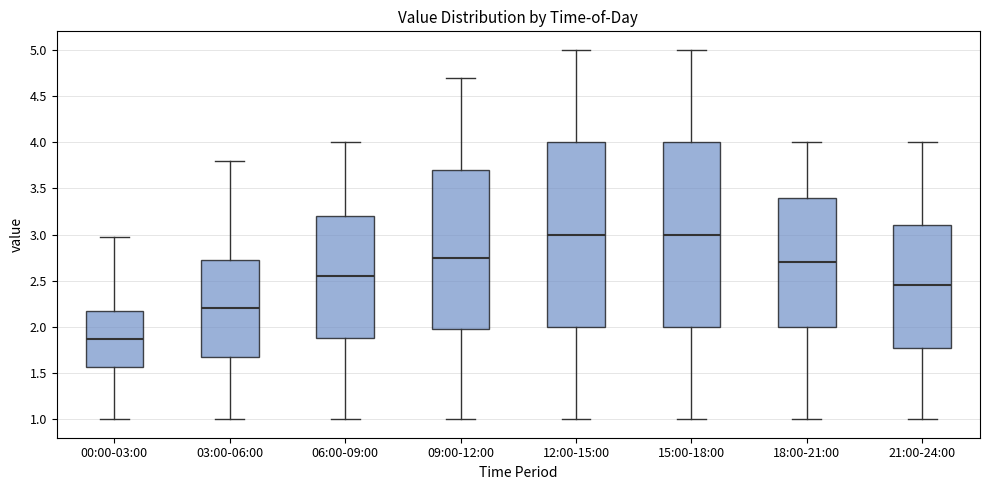

Reading left to right, read every box against the y-axis: the position of its median line, the range the box covers, and the ends of its whiskers. The values are not printed on the chart, so give them approximately, as read against the axis.

00:00-03:00: median 1.85, box 1.55 to 2.15, whiskers 1.00 to 2.95
03:00-06:00: median 2.20, box 1.70 to 2.75, whiskers 1.00 to 3.80
06:00-09:00: median 2.55, box 1.90 to 3.20, whiskers 1.00 to 4.00
09:00-12:00: median 2.75, box 2.00 to 3.70, whiskers 1.00 to 4.70
12:00-15:00: median 3.00, box 2.00 to 4.00, whiskers 1.00 to 5.00
15:00-18:00: median 3.00, box 2.00 to 4.00, whiskers 1.00 to 5.00
18:00-21:00: median 2.70, box 2.00 to 3.40, whiskers 1.00 to 4.00
21:00-24:00: median 2.45, box 1.80 to 3.10, whiskers 1.00 to 4.00